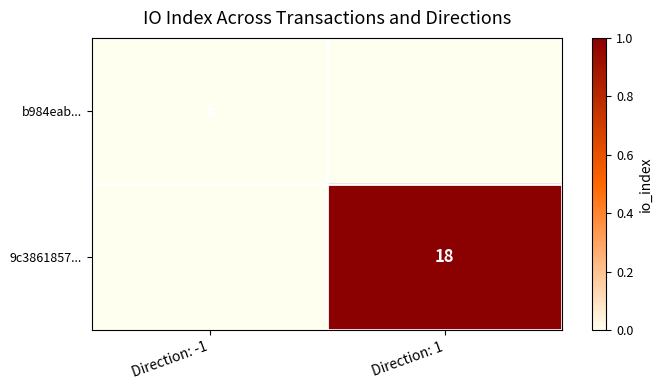

The value of b984eab... at Direction: -1 is 6. True or false?

True